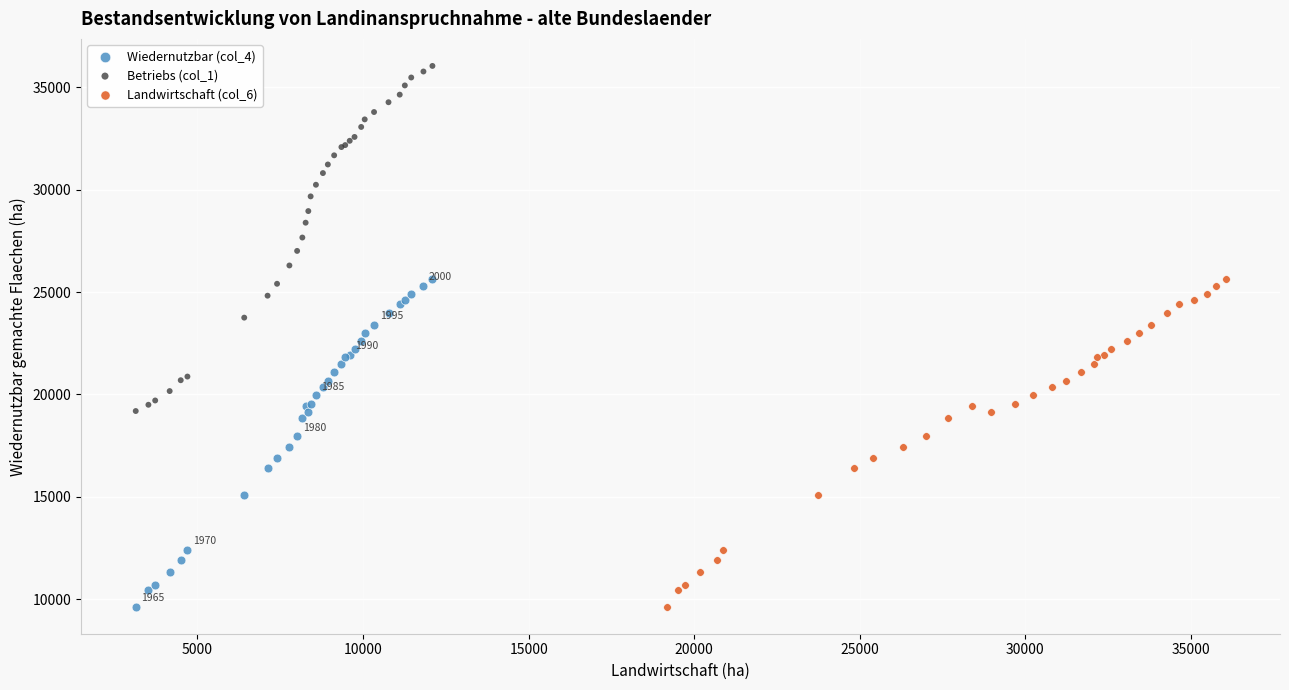

Which series has the largest Y range (max minus min)?

Betriebs (col_1)